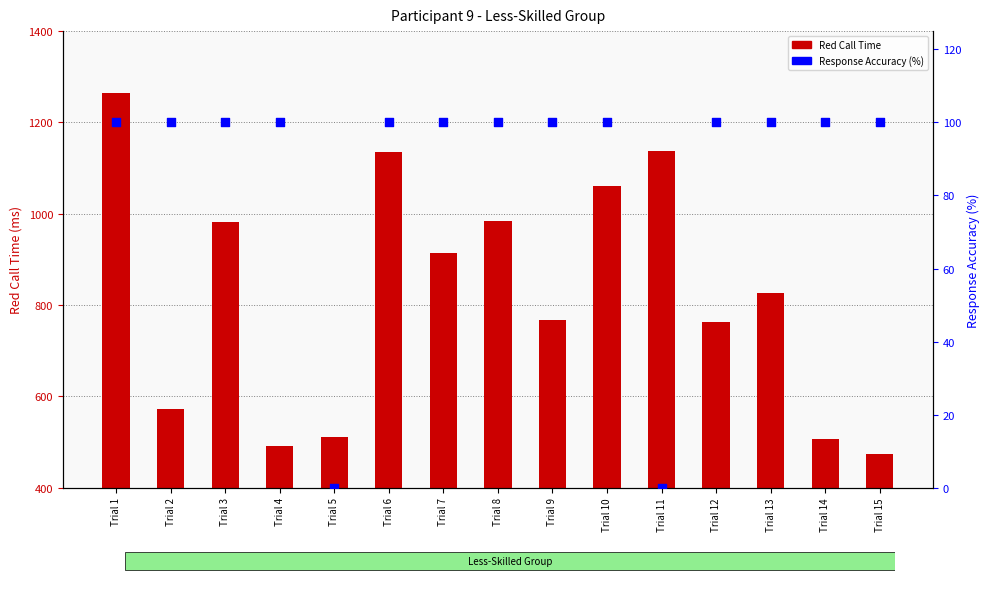

Is the value of Red Call Time at Trial 12 greater than the value of Response Accuracy at Trial 11?

Yes